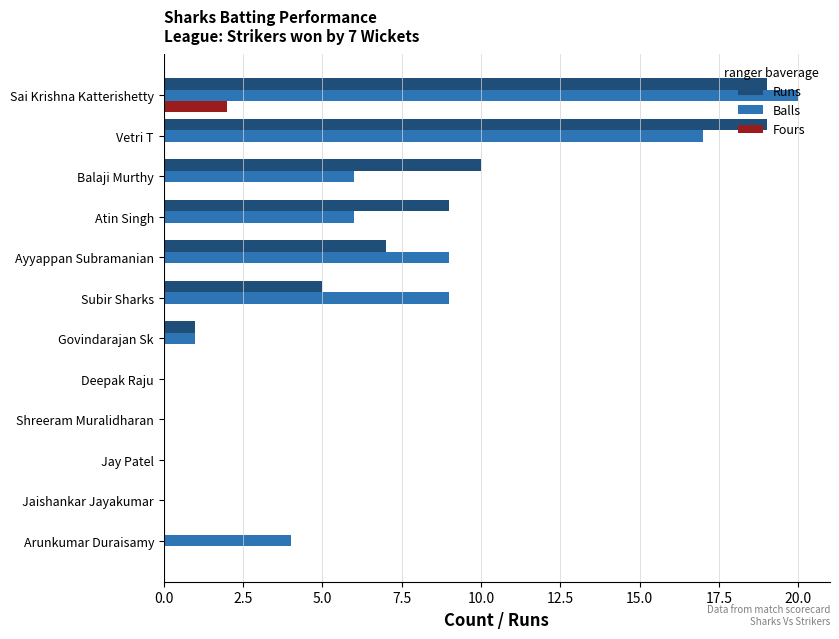

What is the sum of all Balls values?

72